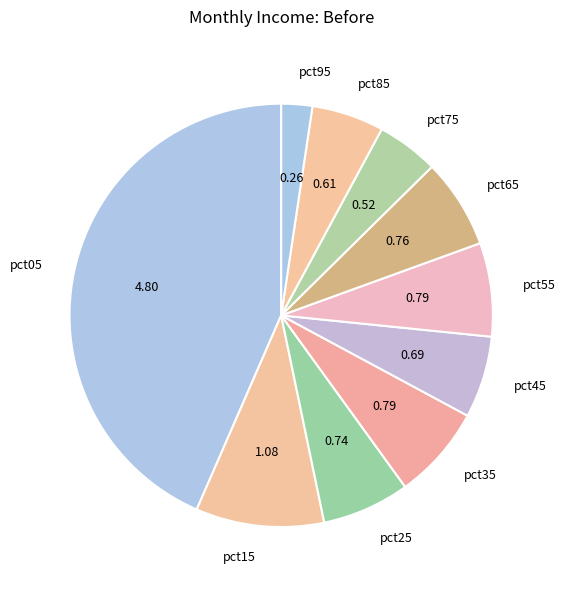

Which has a higher value, pct45 or pct05?

pct05